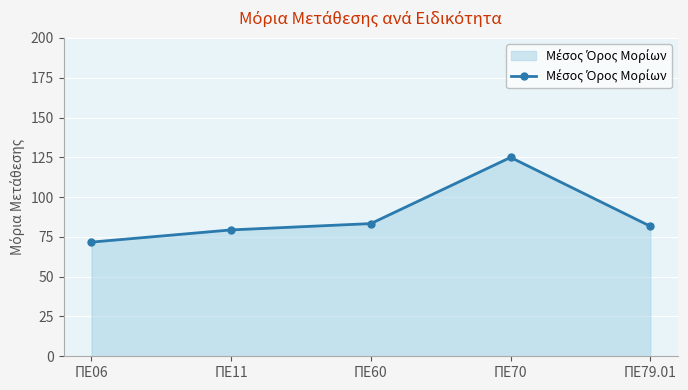

How many lines are shown in the chart?

1